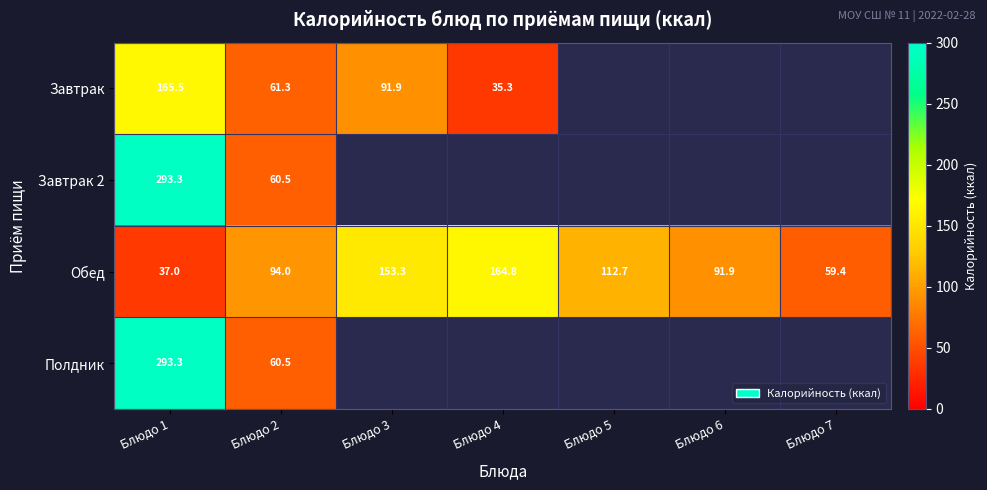

What is the sum of all Обед values?

713.1